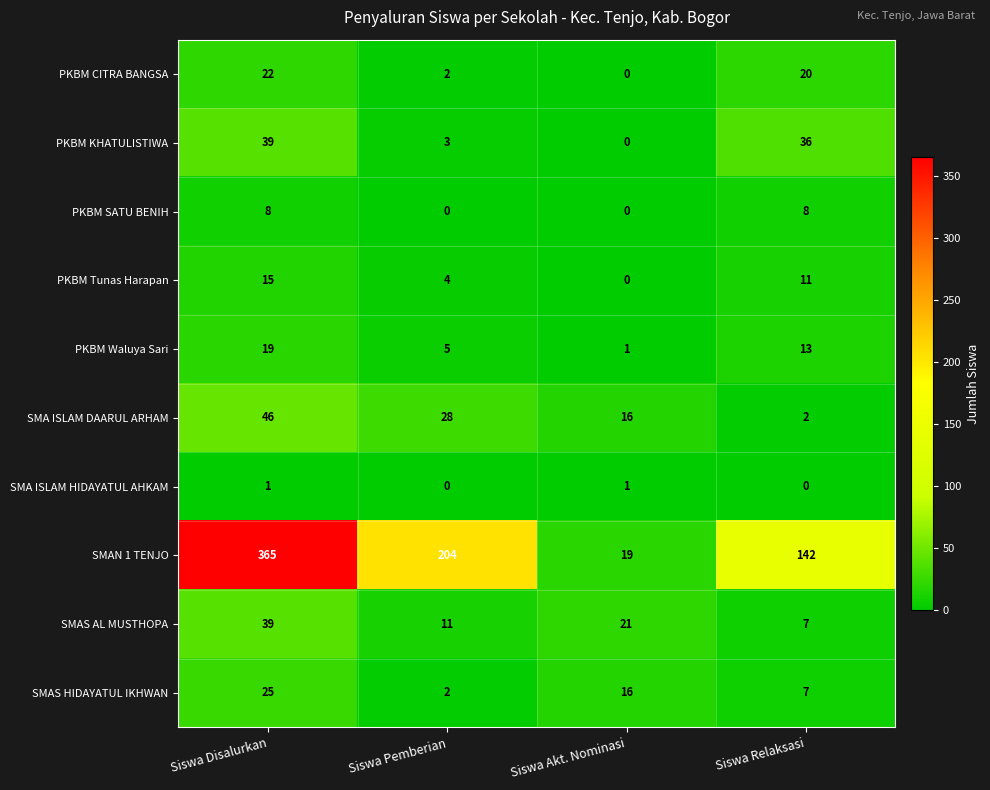

List the labels in order of PKBM CITRA BANGSA value, largest first.

Siswa Disalurkan, Siswa Relaksasi, Siswa Pemberian, Siswa Akt. Nominasi